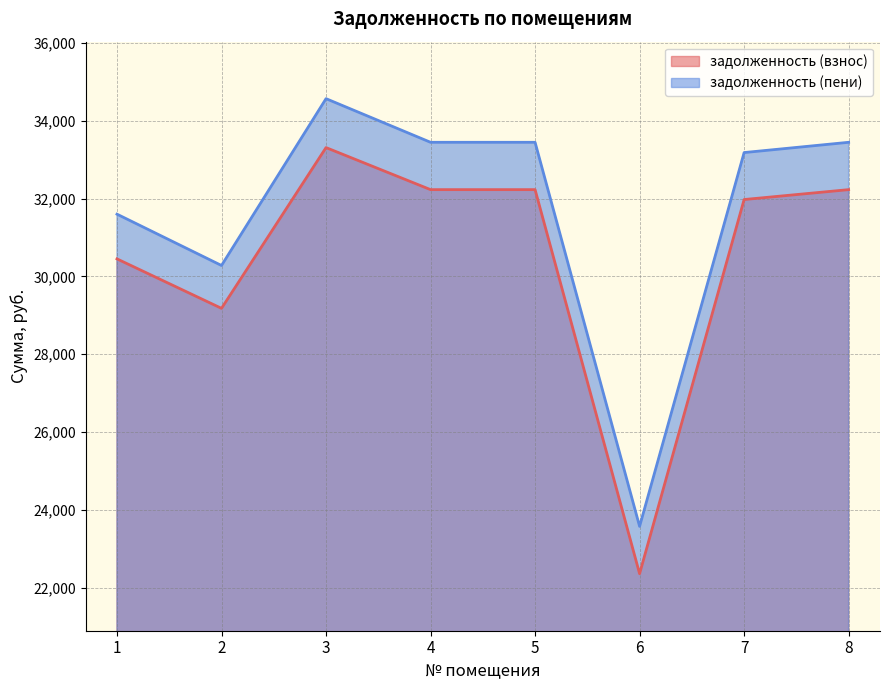

At which label does задолженность (взнос) reach its minimum?

6